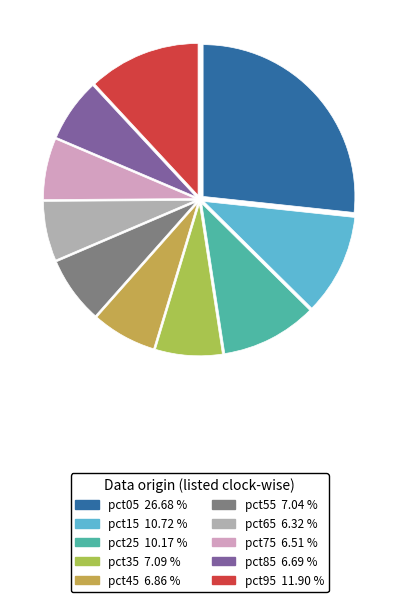

What is the total percentage of pct35 and pct75?

13.6%